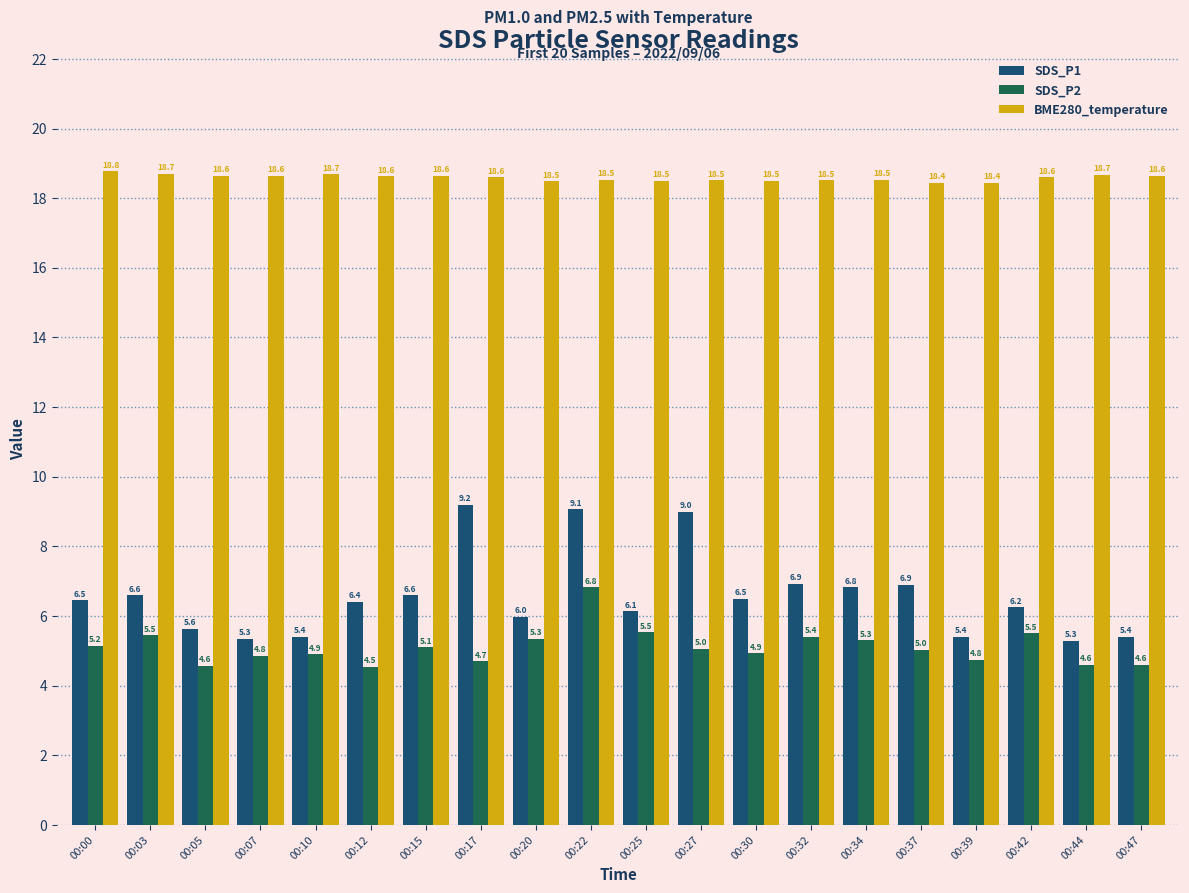

What is the total value across all series at 00:34?

30.6